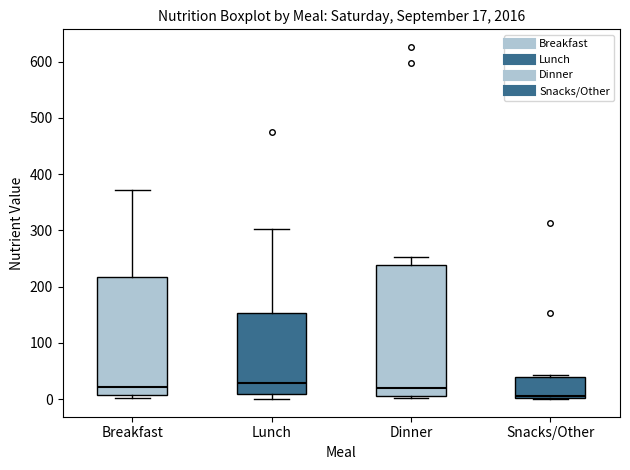

Comparing the boxes themselves (not the whiskers), which one is the tallest?

Dinner